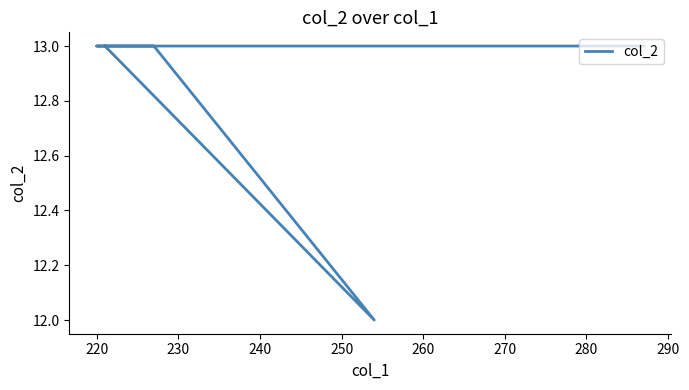

What is the greatest value displayed?

13